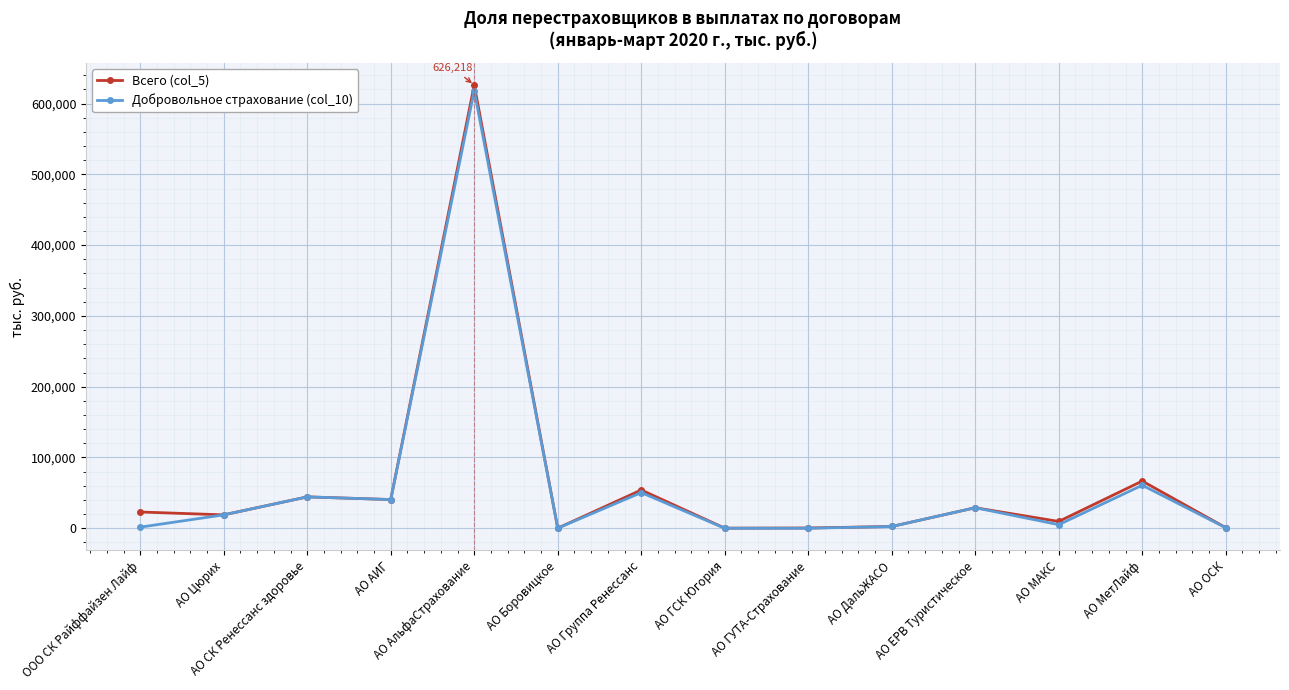

How many data points in Всего (col_5) are above 22983?

7